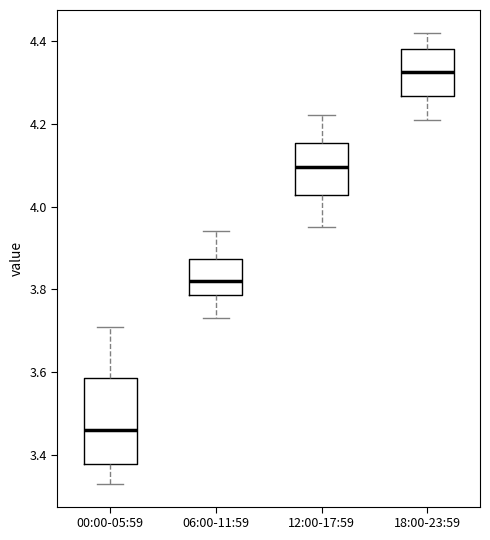

Which box's median line is the highest?

18:00-23:59